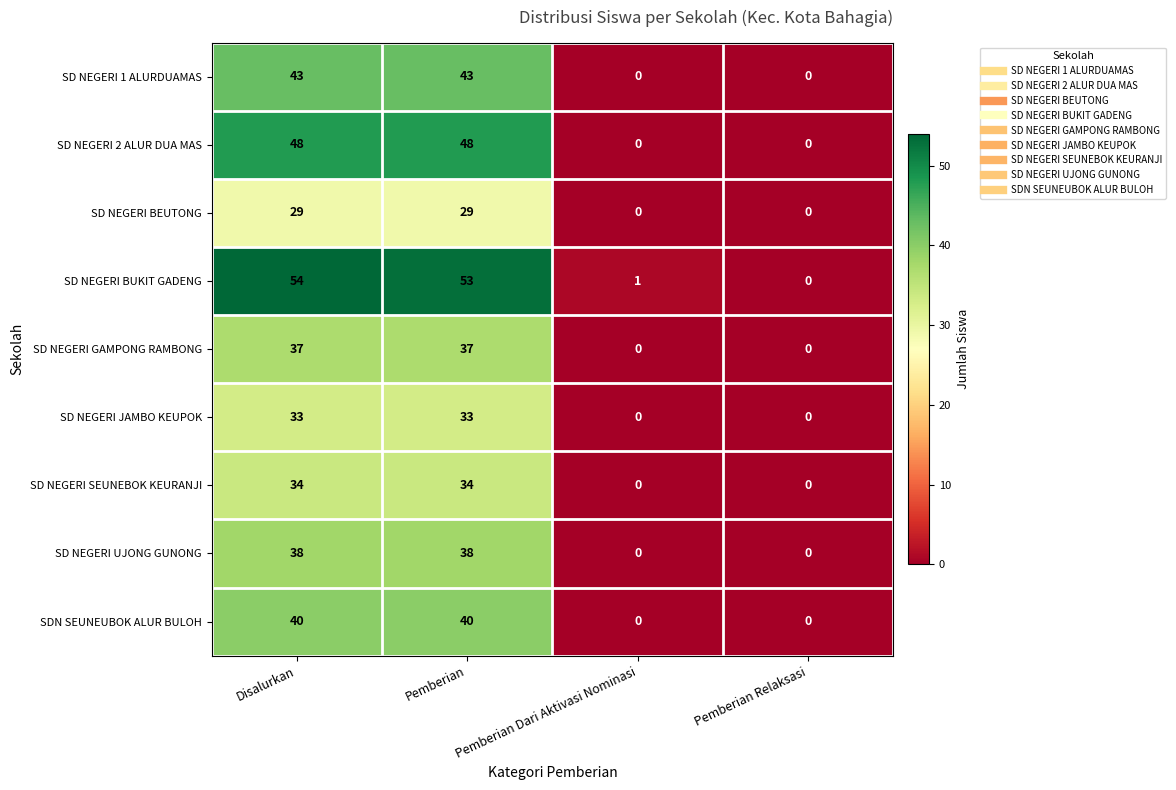

At how many categories does at least one series exceed 25?

2